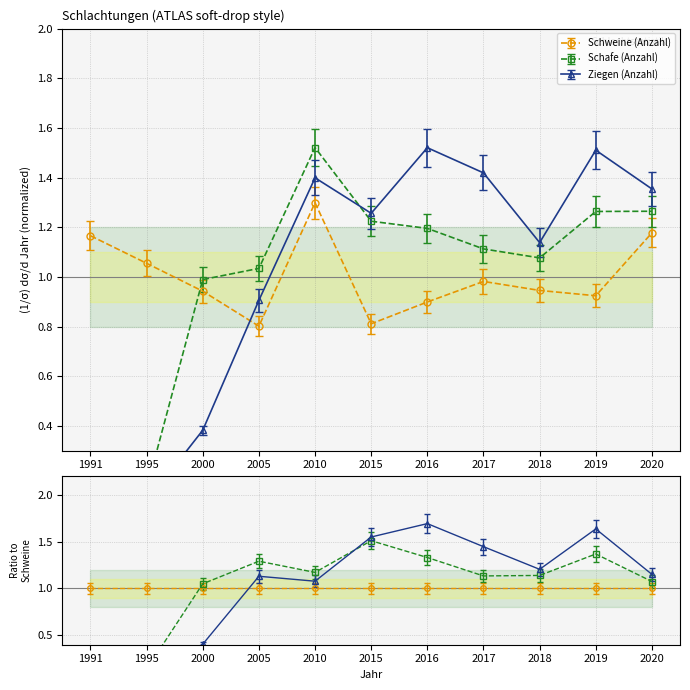

What is the total value across all series at 2020?

3.7